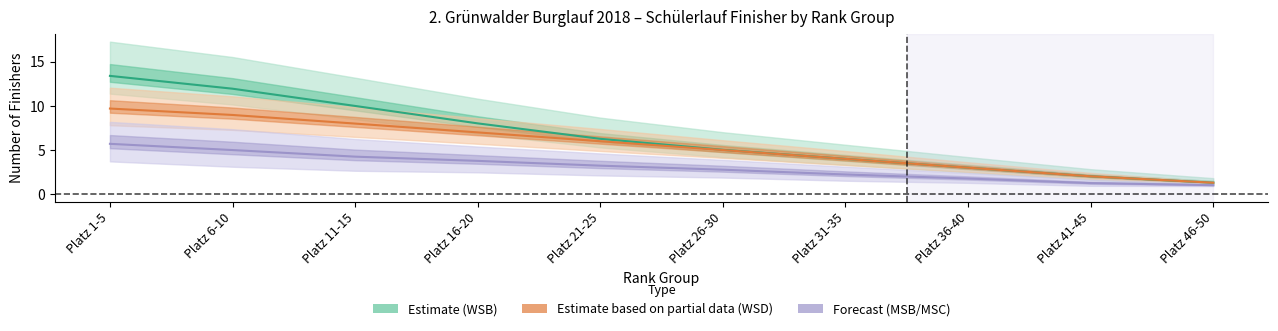

Reading left to right, list all the values displayed in this chart.

WSB_count: 13.4	12.0	10.0	8.0	6.3	5.0	4.0	3.0	2.0	1.3
WSC_count: 5.7	5.0	4.3	3.8	3.2	2.8	2.2	1.8	1.3	1.0
WSD_count: 9.7	9.0	8.0	7.0	6.0	5.0	4.0	3.0	2.0	1.3